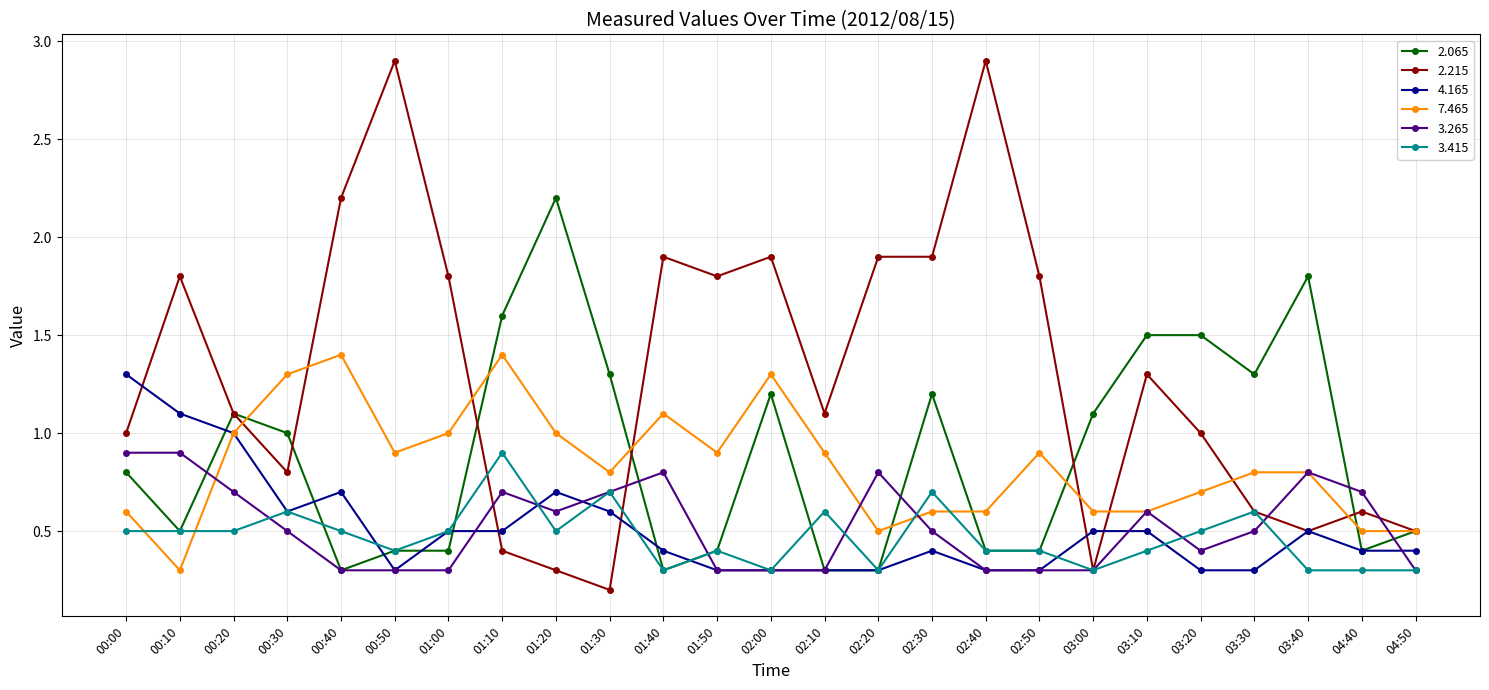

What is the smallest value displayed?

0.2